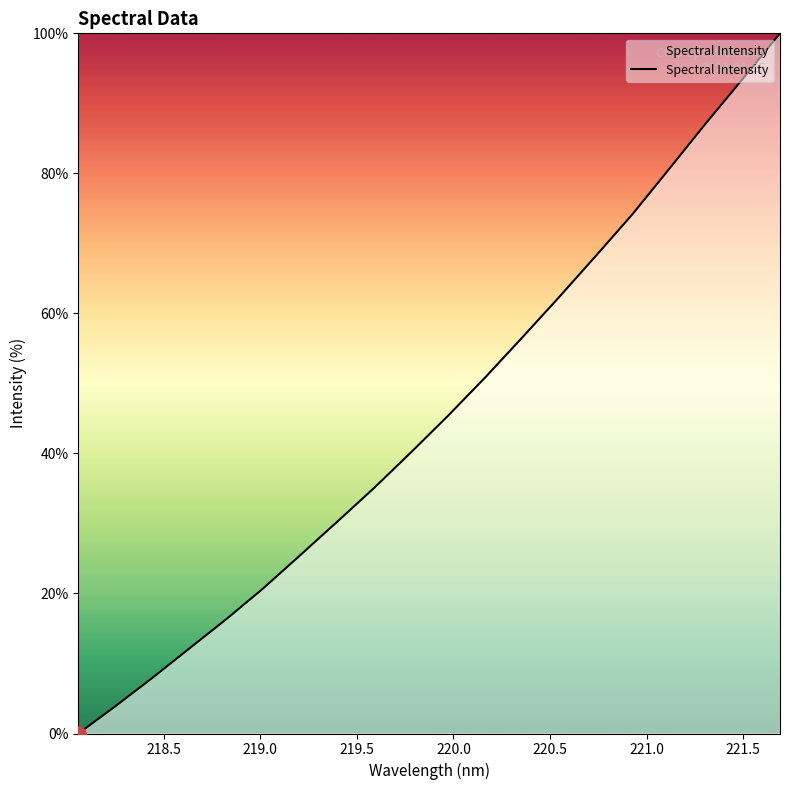

What is the difference between the maximum and minimum values?

100.0